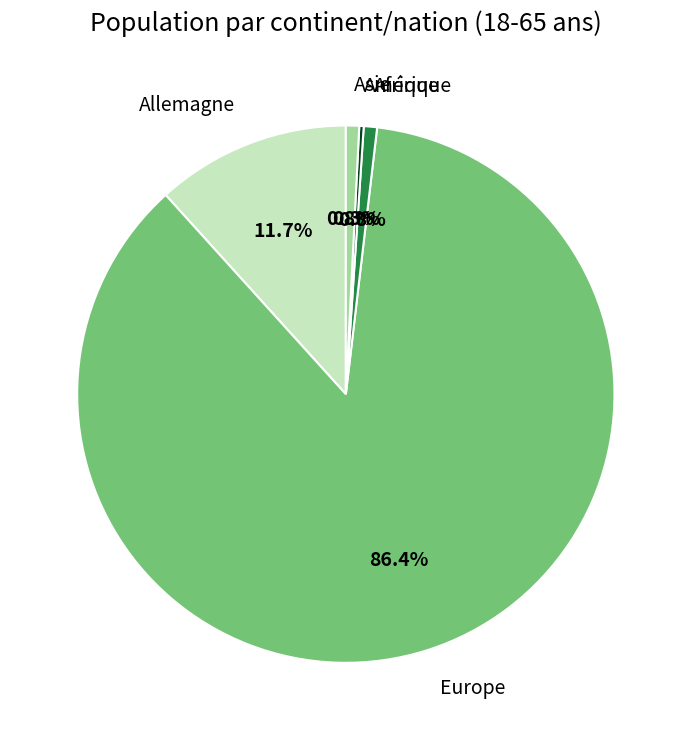

Which has a higher value, Europe or Asie?

Europe